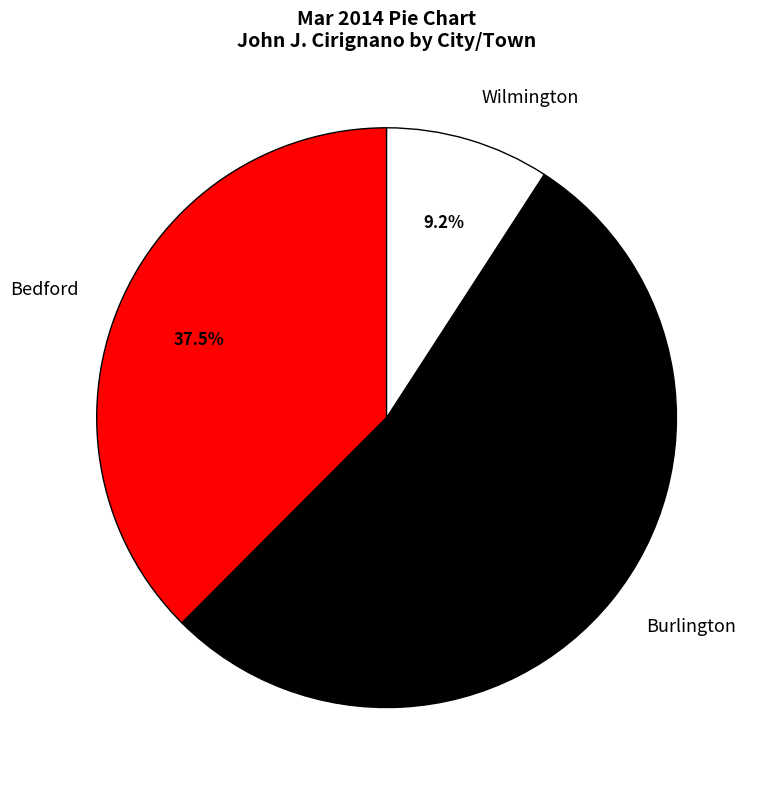

Count the number of slices in the pie.

3